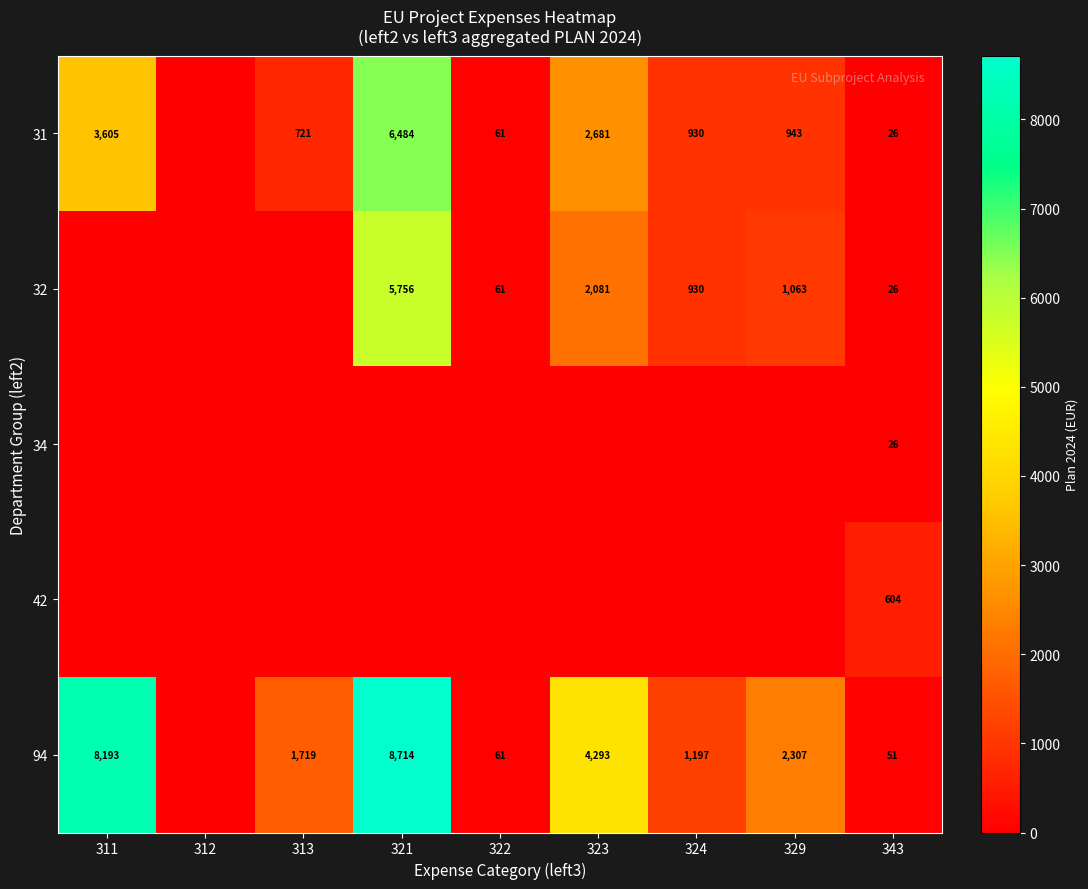

The value of 32 at 323 is 2081. True or false?

True